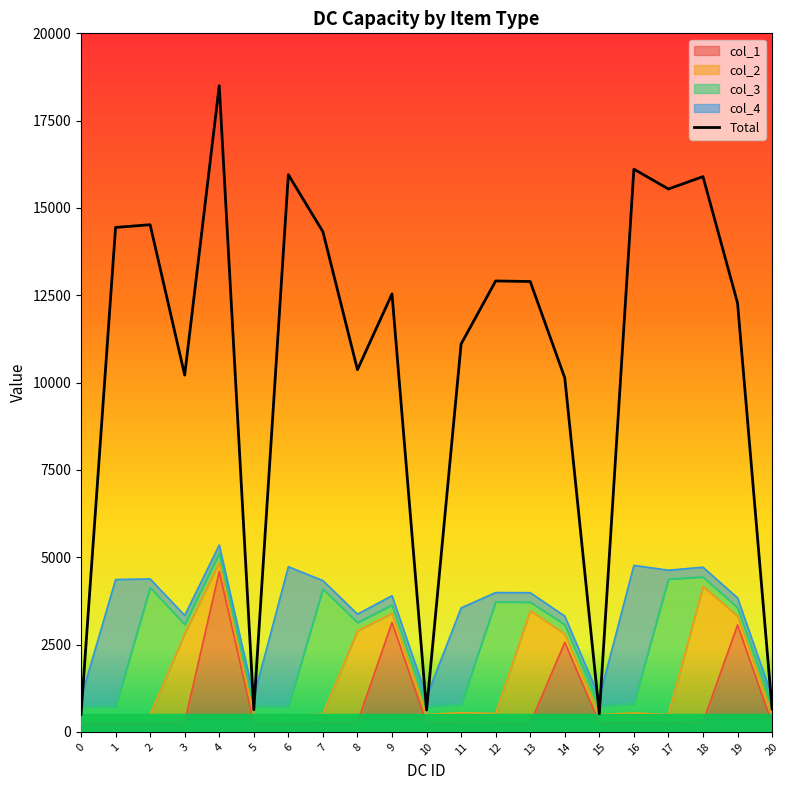

Reading left to right, transcribe all the data shown in this chart.

0=500.0	1=14443.4	2=14520.6	3=10215.2	4=18500.0	5=634.7	6=15951.9	7=14320.1	8=10370.4	9=12539.1	10=627.5	11=11105.7	12=12910.3	13=12894.9	14=10136.0	15=518.5	16=16111.3	17=15543.7	18=15897.4	19=12281.0	20=656.3